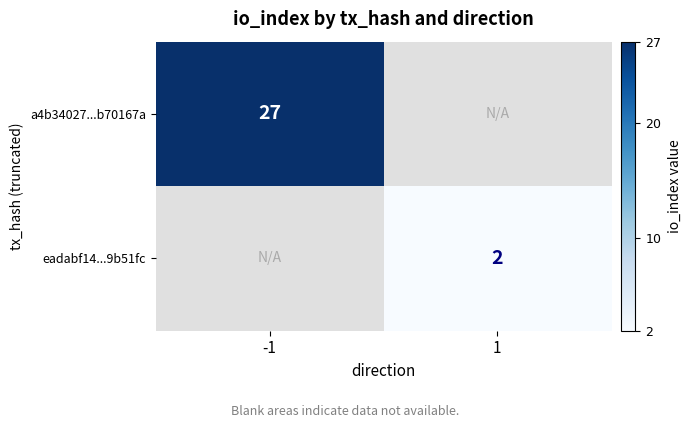

The a4b34027...b70167a series shows 43 at -1. True or false?

False